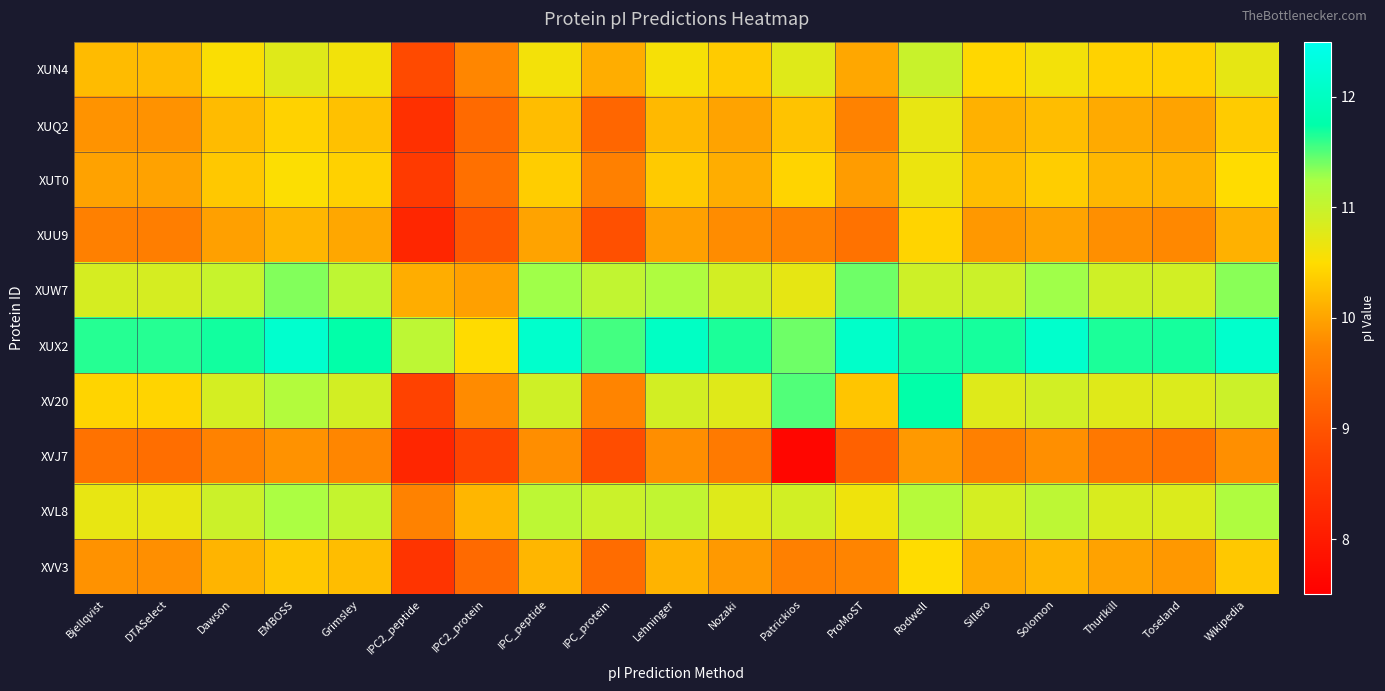

Between Patrickios and Wikipedia, which series saw the biggest shift?

XVJ7